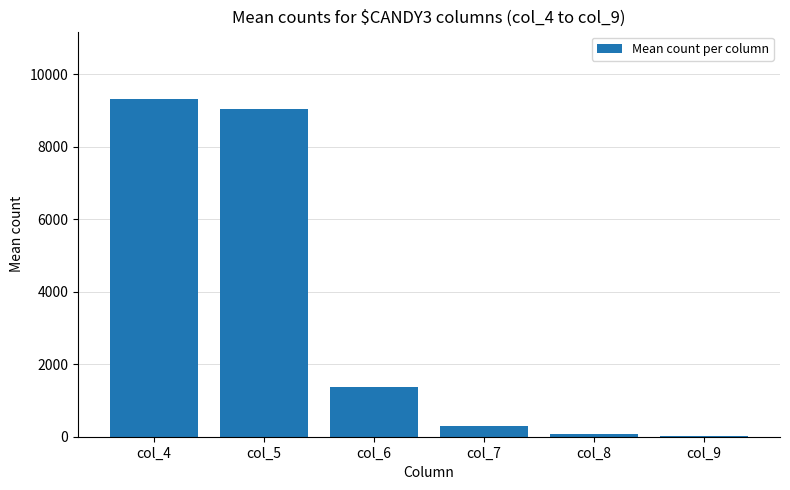

What is the maximum value shown in the chart?

9316